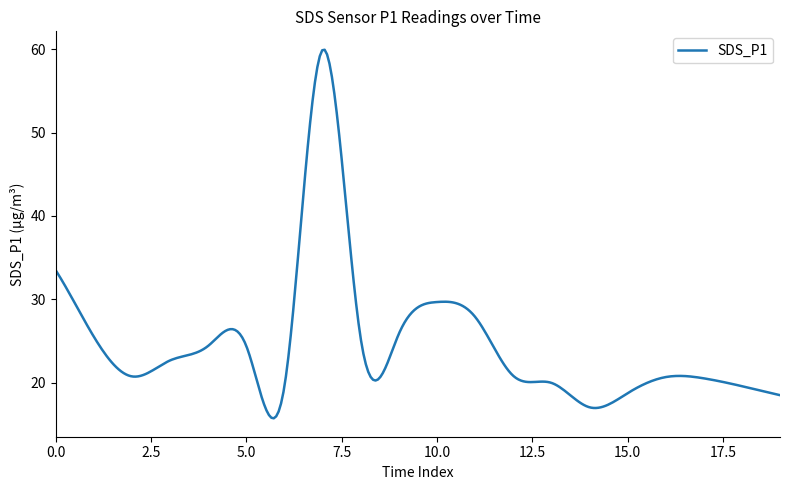

What is the minimum value shown in the chart?

15.7